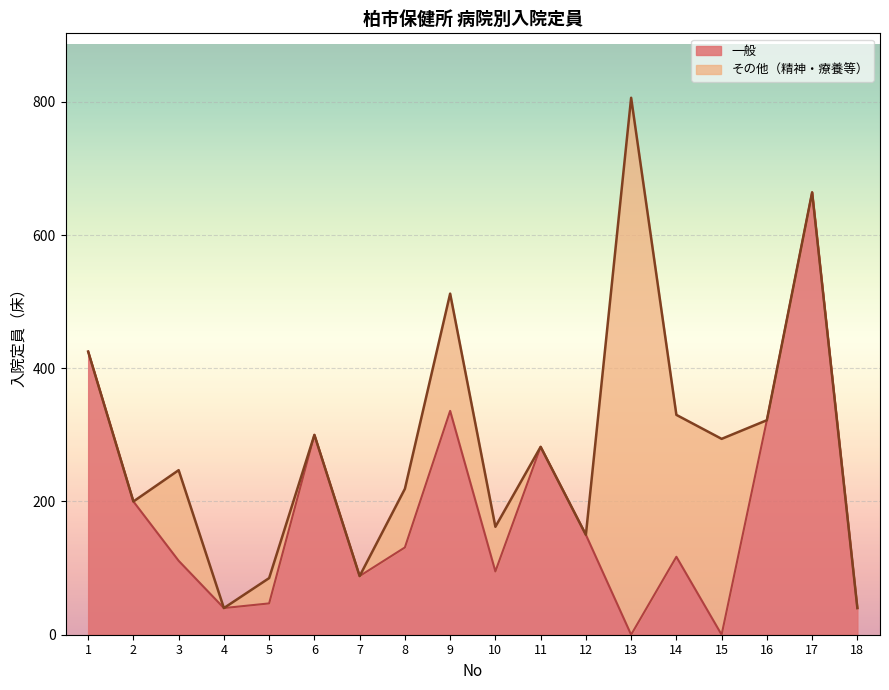

In 総数, how many points are higher than both neighbors (excluding endpoints)?

6